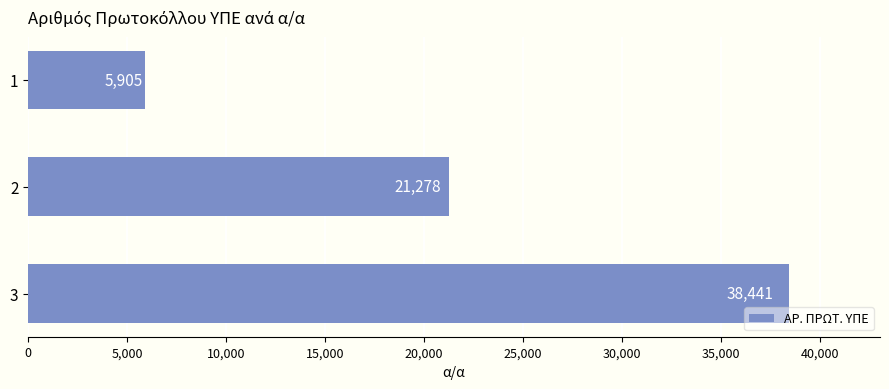

How many bars are there in total?

3